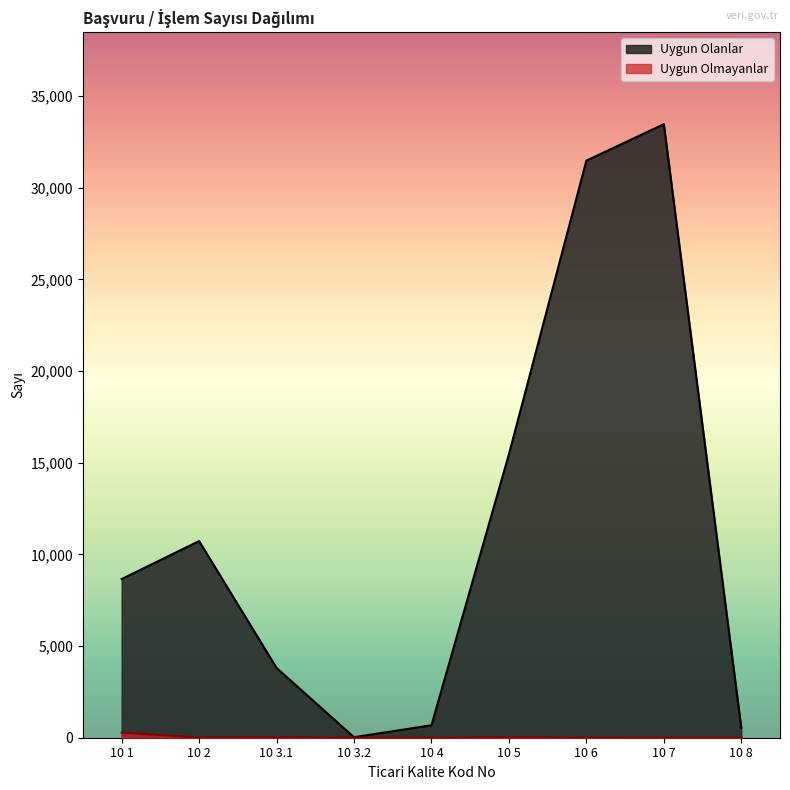

How many values in the Uygun Olmayanlar series exceed 4?

4